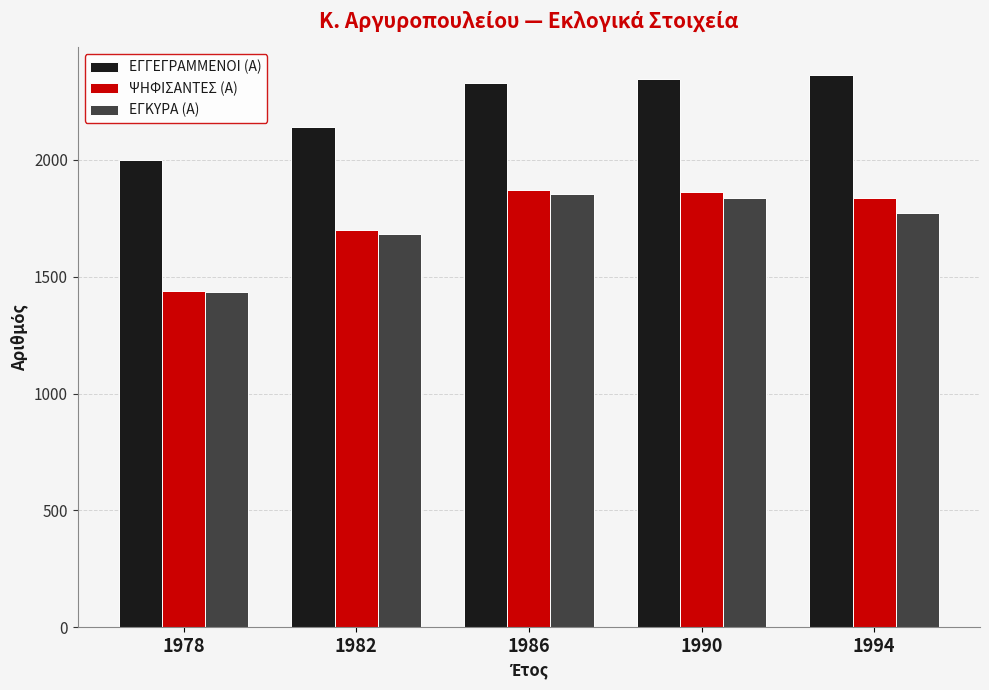

How many categories are shown in the chart?

5